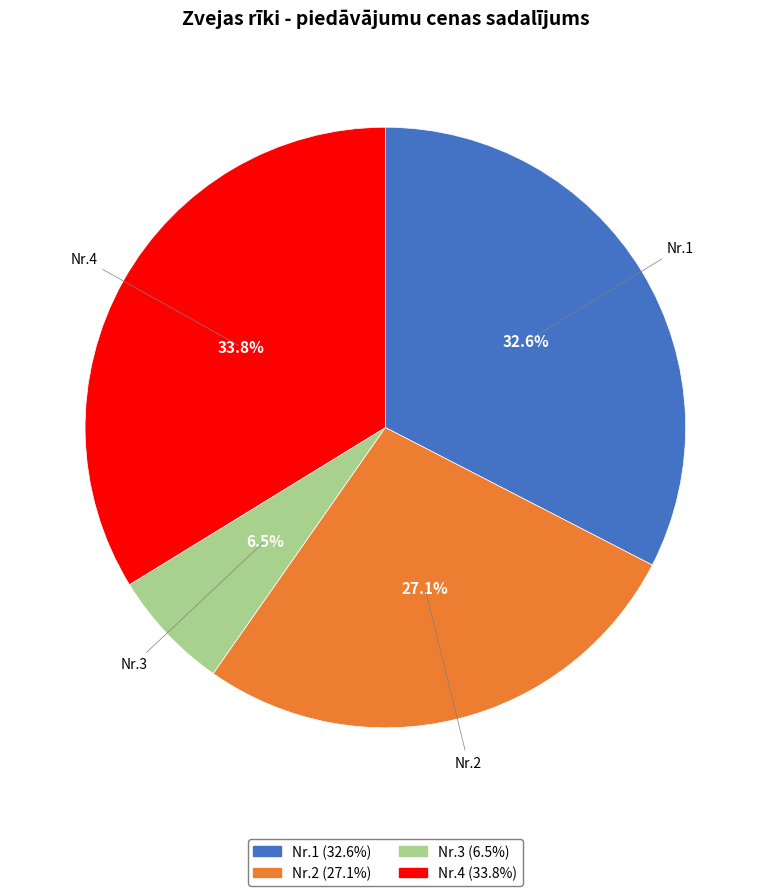

Which category has the biggest portion of the pie?

Nr.4